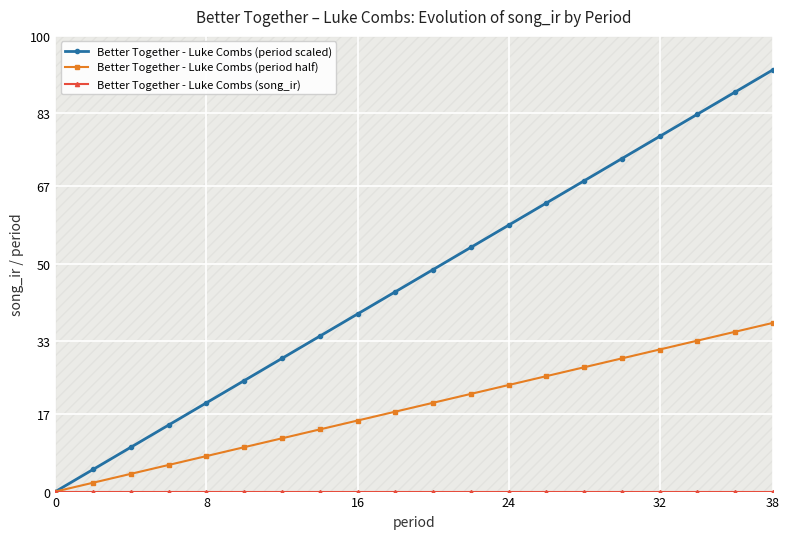

What is the difference between the second highest and second lowest values in the Better Together - Luke Combs (period half) series?

33.1